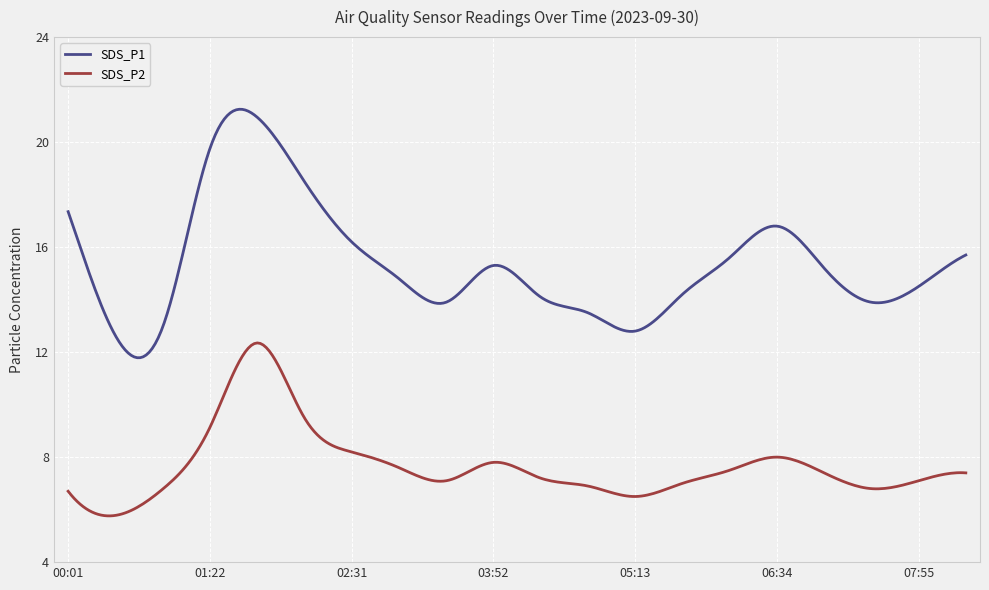

In SDS_P2, how many points are lower than both neighbors (excluding endpoints)?

4